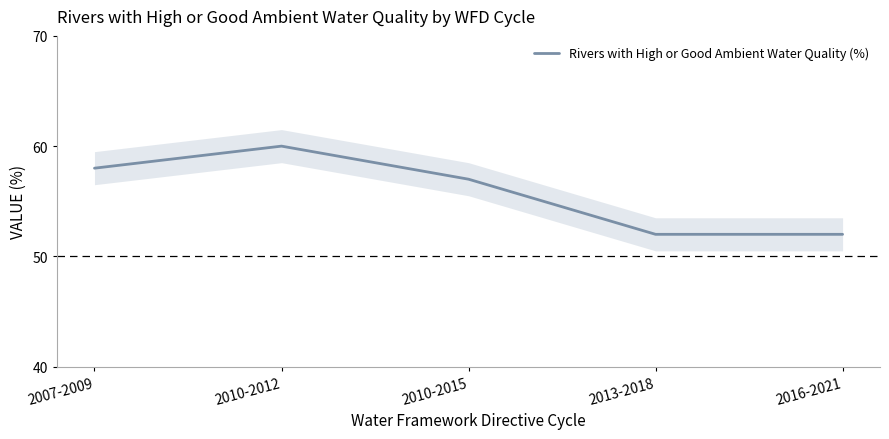

How many lines are shown in the chart?

1